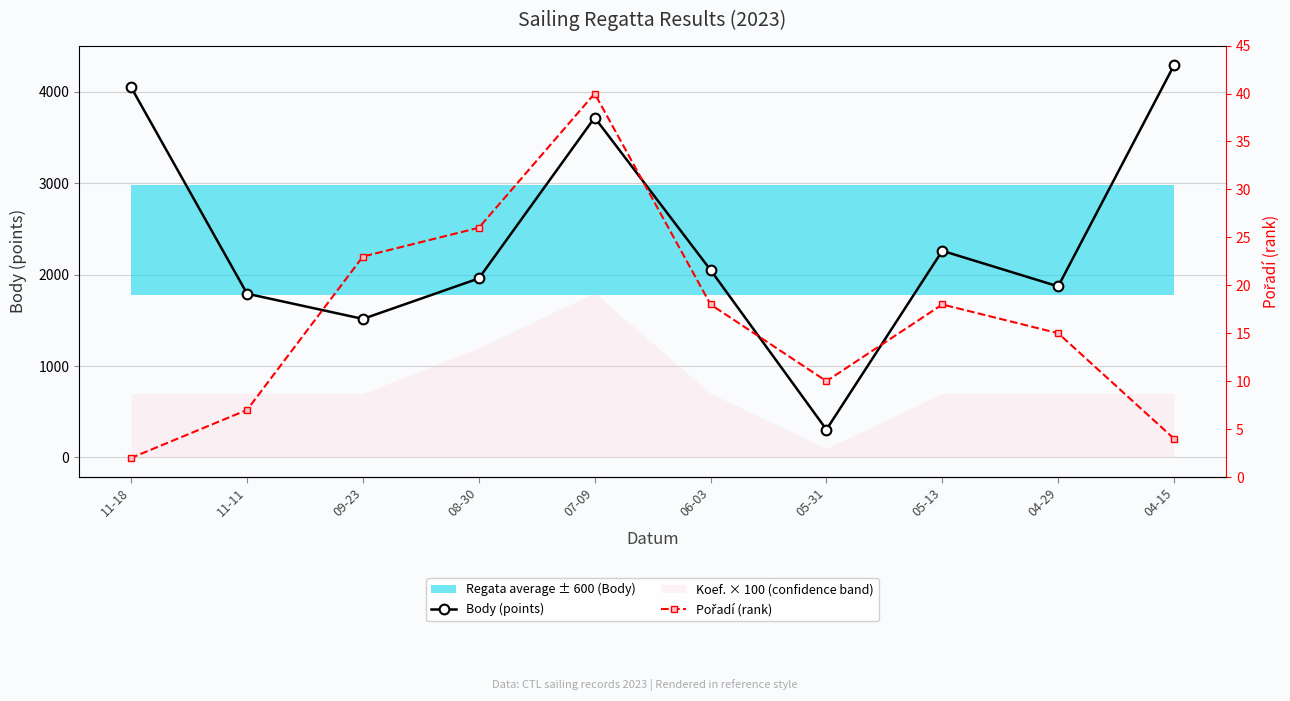

In Pořadí (rank), how many points are higher than both neighbors (excluding endpoints)?

2